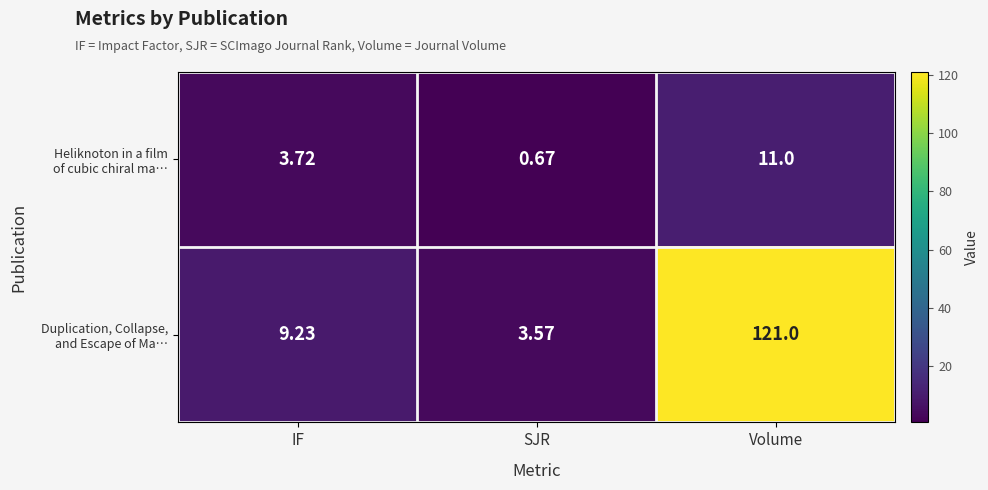

At which category is the sum across all series the highest?

Volume